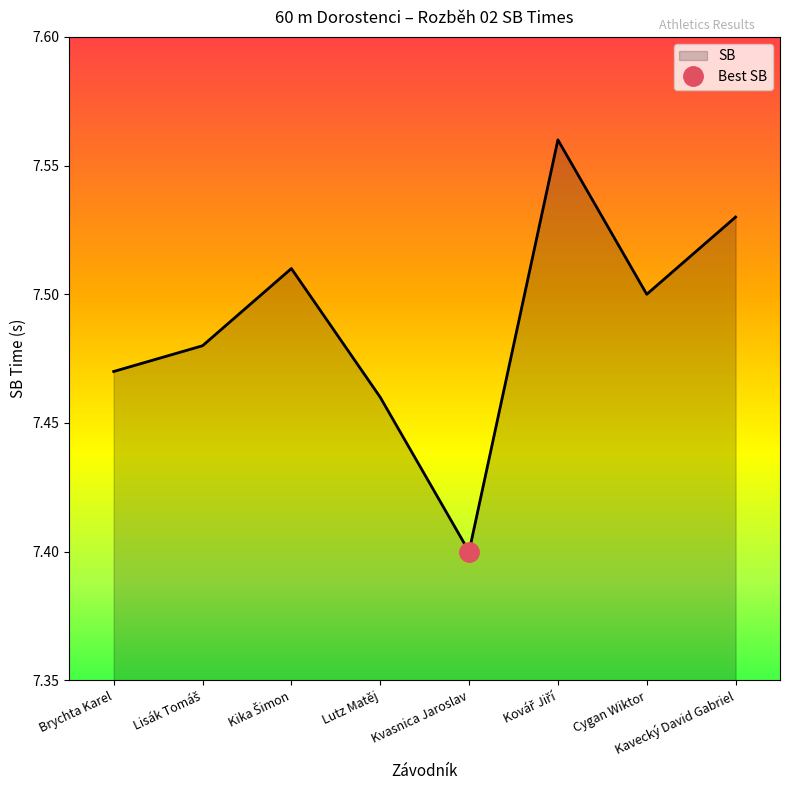

Does the chart have visible grid lines?

No